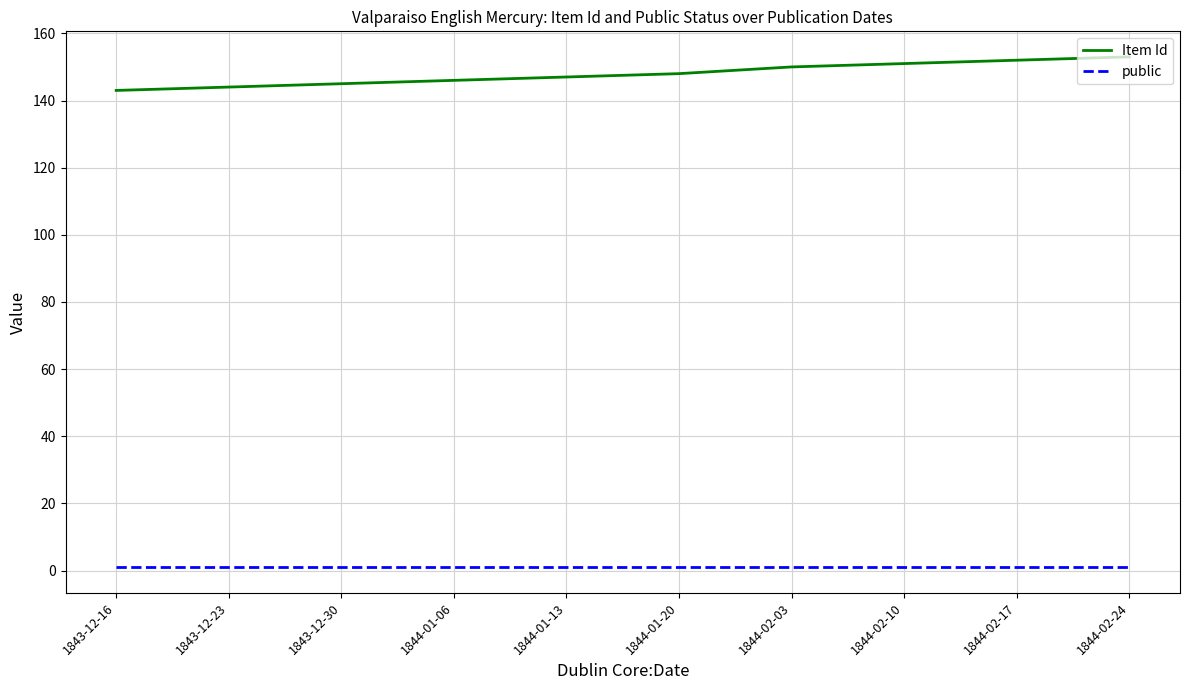

What is the minimum value for Item Id?

143